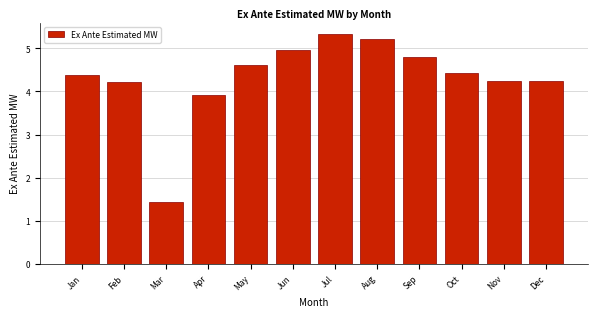

Reading left to right, what are all the values shown in this chart?

Jan=4.4	Feb=4.2	Mar=1.4	Apr=3.9	May=4.6	Jun=5.0	Jul=5.3	Aug=5.2	Sep=4.8	Oct=4.4	Nov=4.2	Dec=4.2